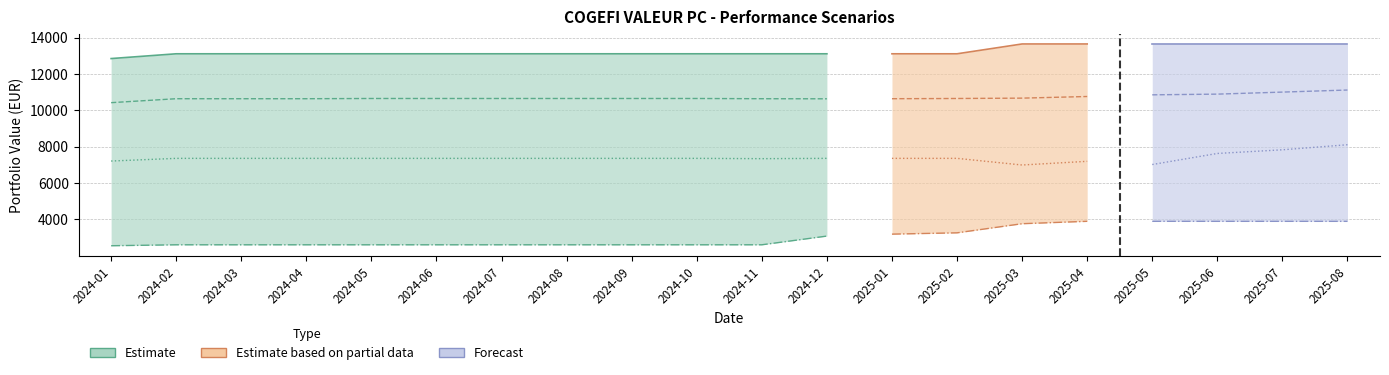

Where is Intermediate 5Y nearest to the value 10767?

2025-04